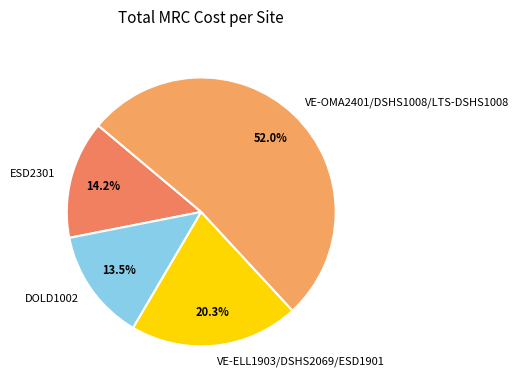

What is the total percentage of DOLD1002 and ESD2301?

27.7%